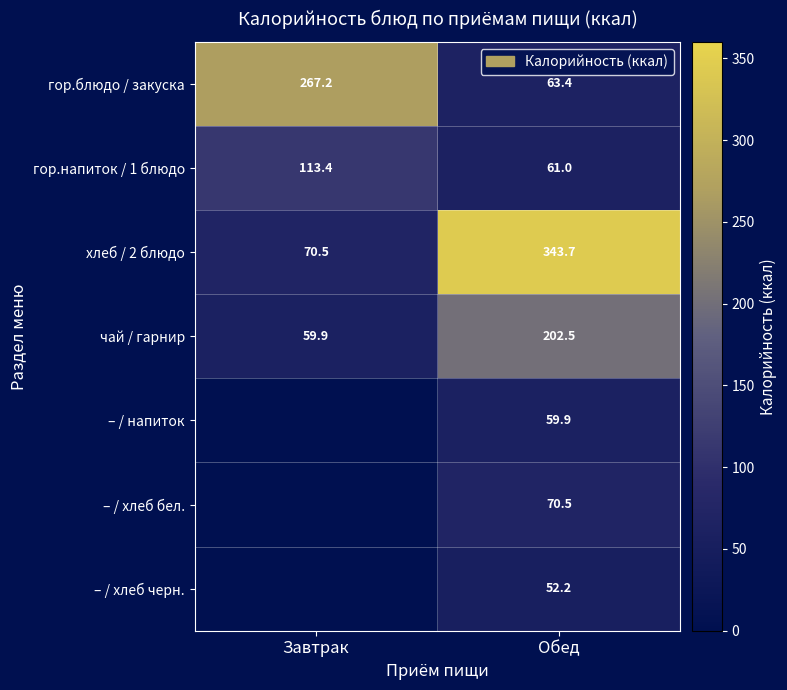

At which category is the sum across all series the highest?

Обед